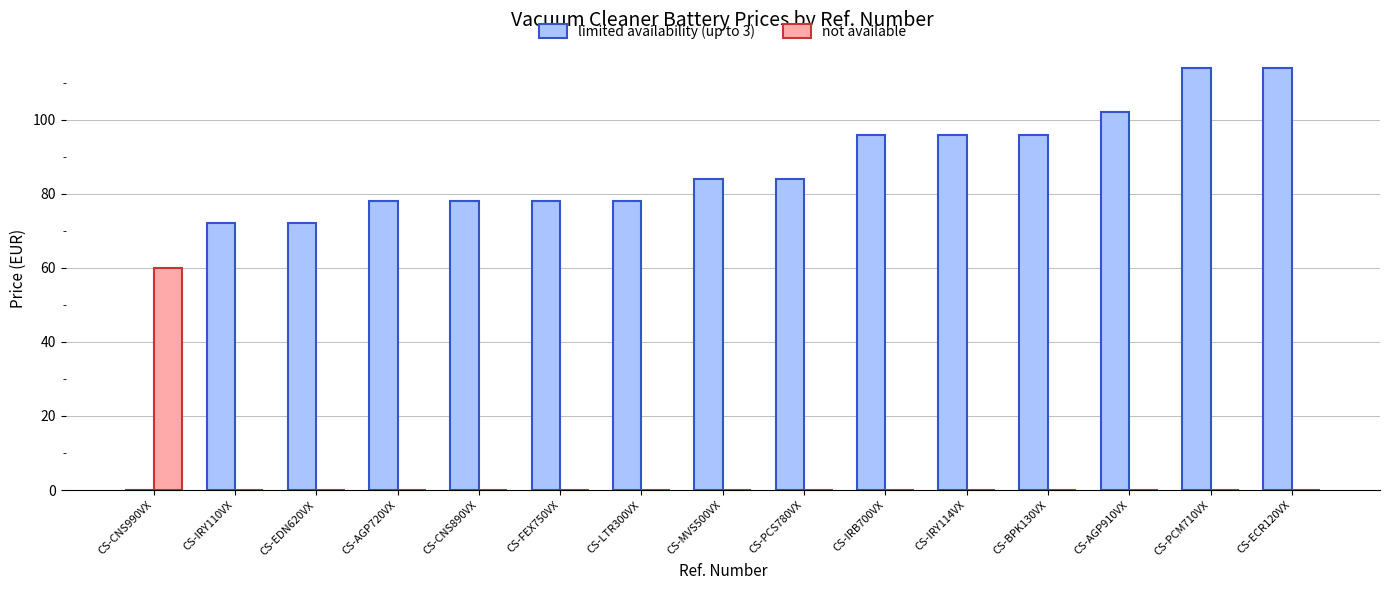

What is the total value across all series at CS-CNS890VX?

78